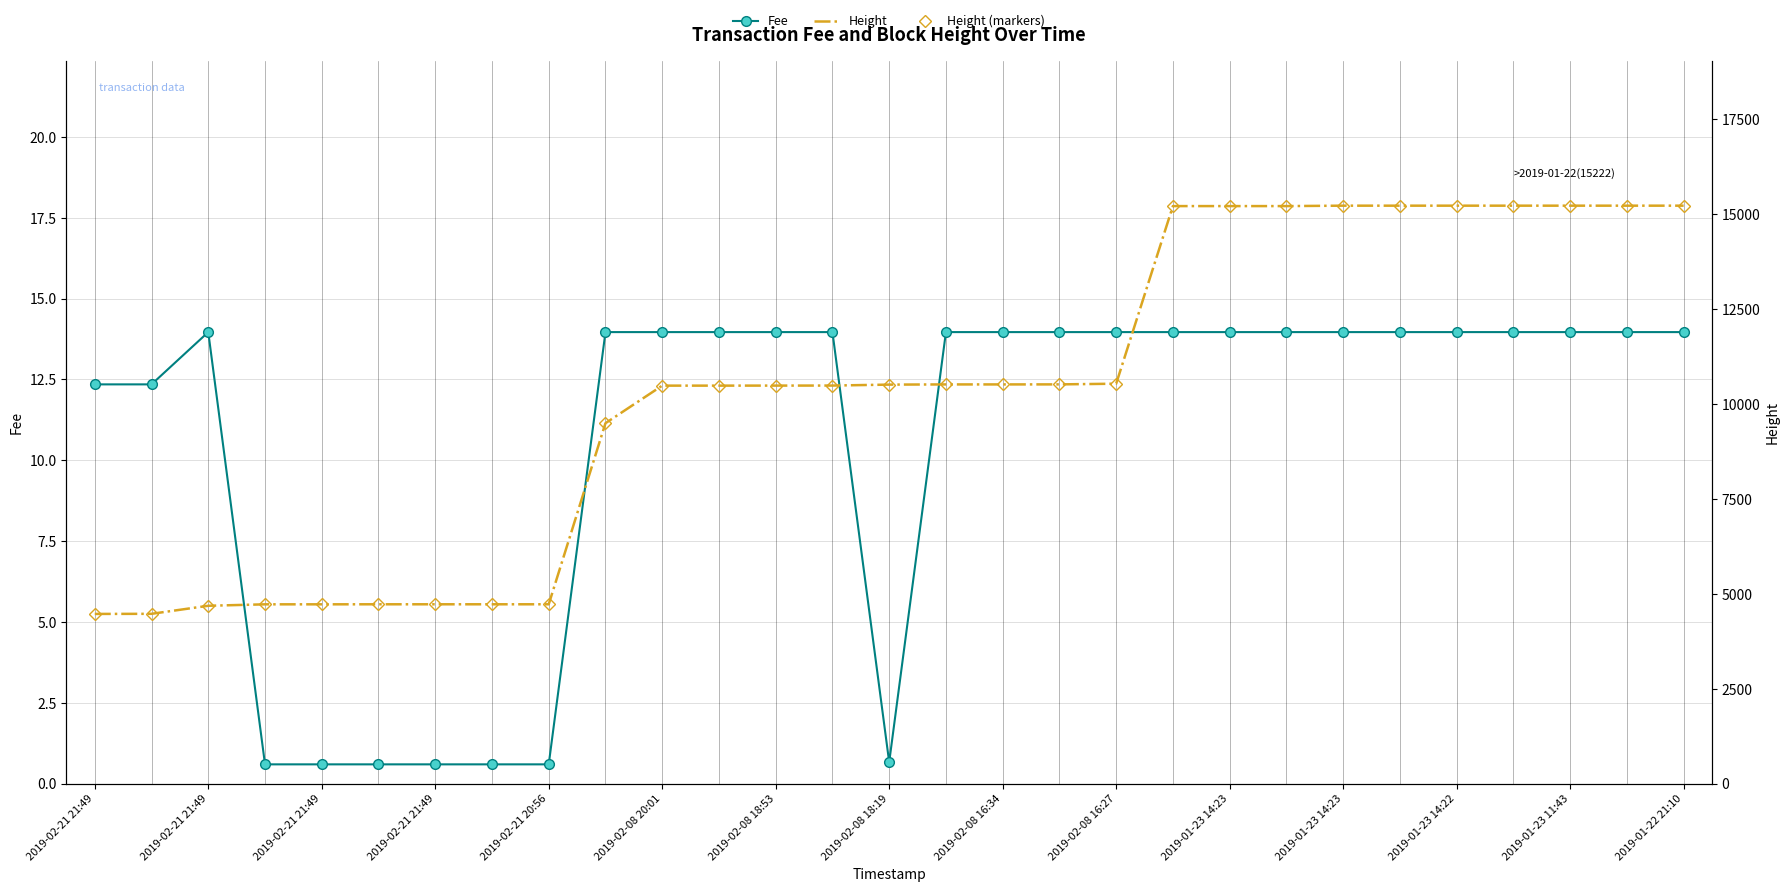

Which category has the lowest value across all series?

2019-02-21 21:49